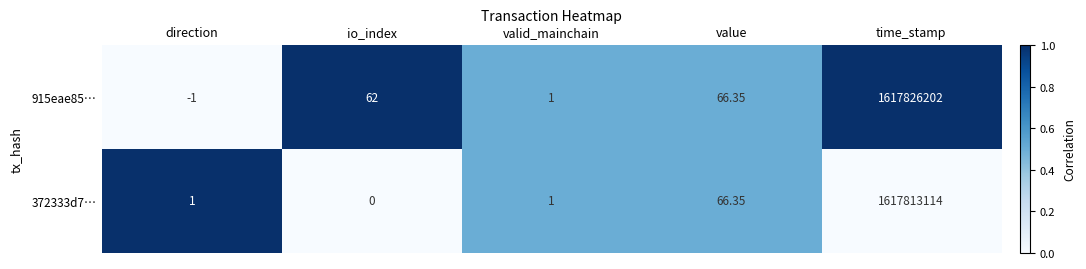

Which category has the highest value across all series?

time_stamp